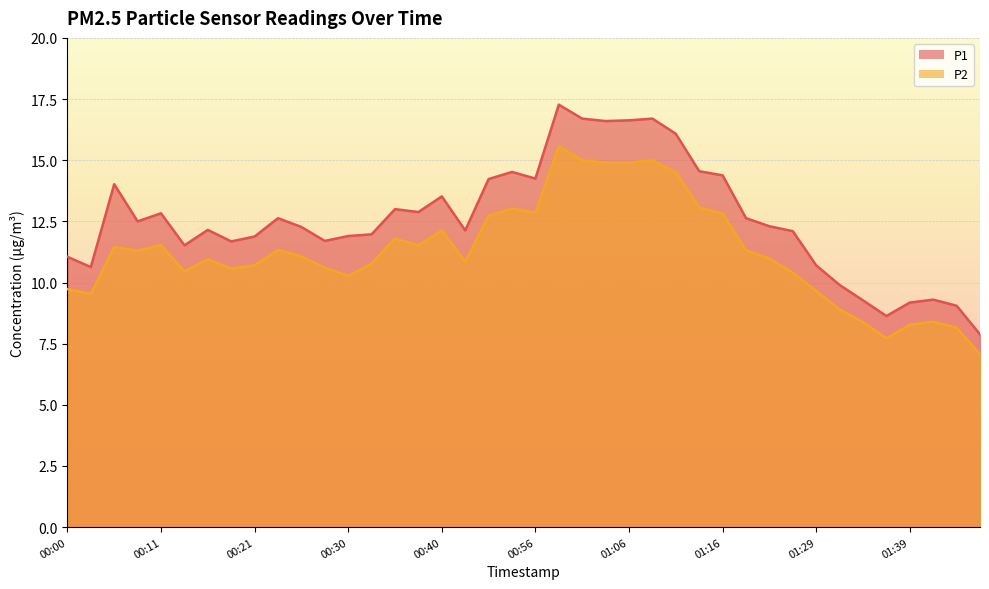

The P1 series shows 23.2 at 00:35. True or false?

False